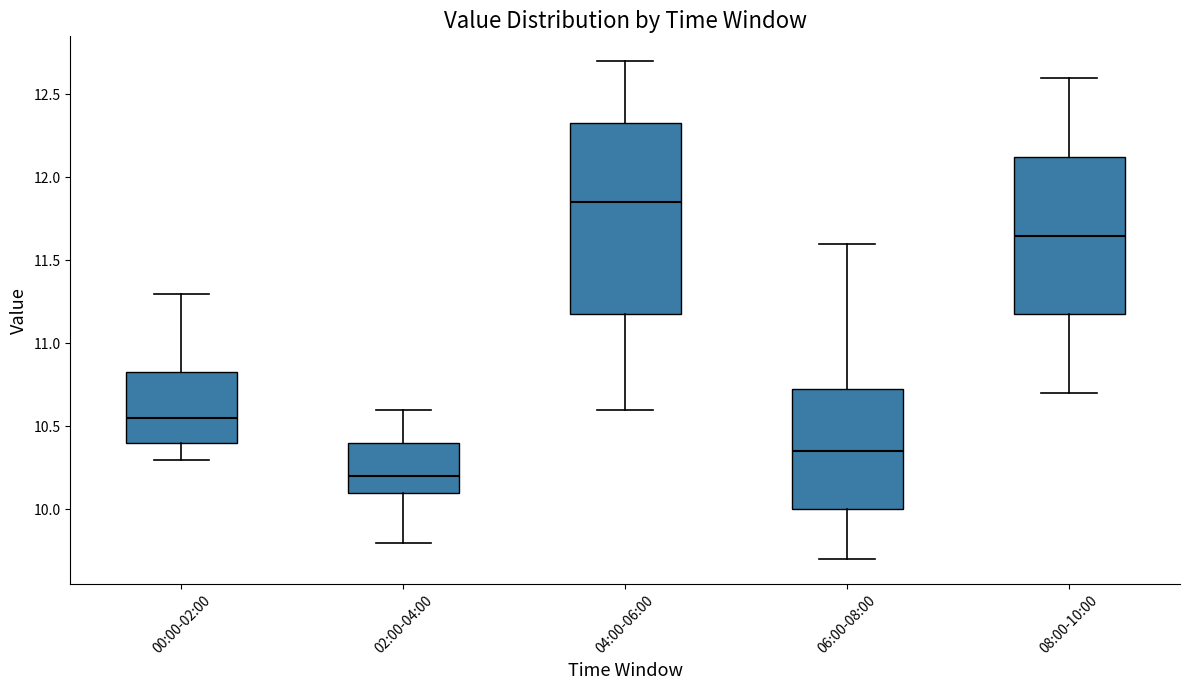

Where does the lower whisker of the box for 04:00-06:00 end on the y-axis? The values are not printed on the chart, so give them approximately, as read against the axis.

10.60